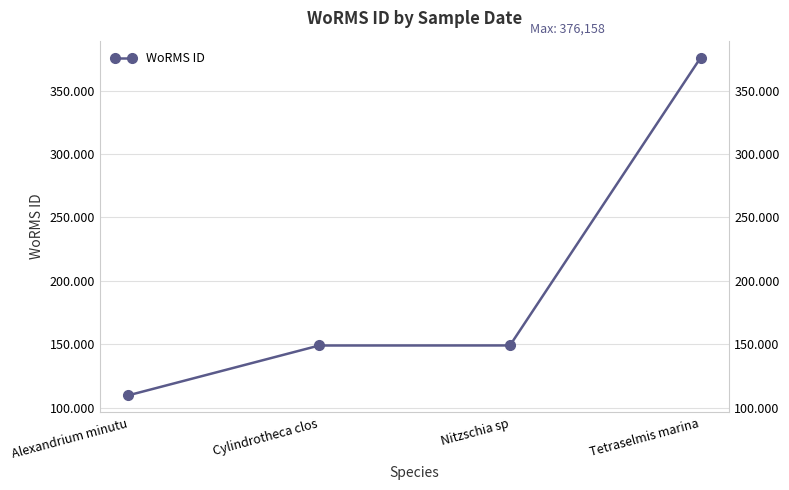

Reading left to right, list all the values displayed in this chart.

Alexandrium minutu=109711	Cylindrotheca clos=149004	Nitzschia sp=149045	Tetraselmis marina=376158